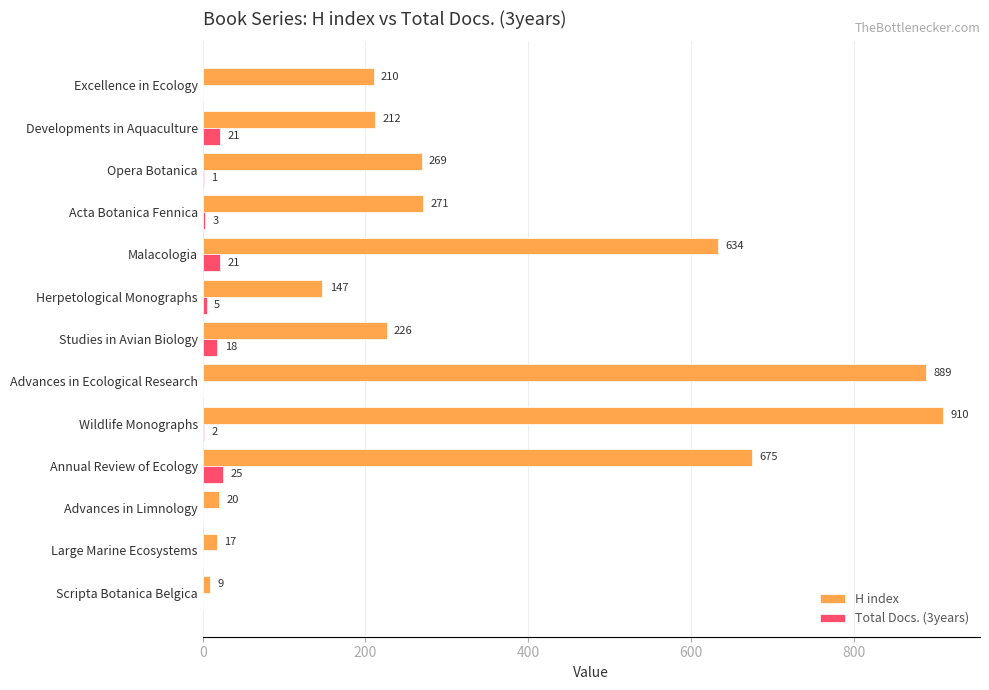

How many data points does each series have?

13